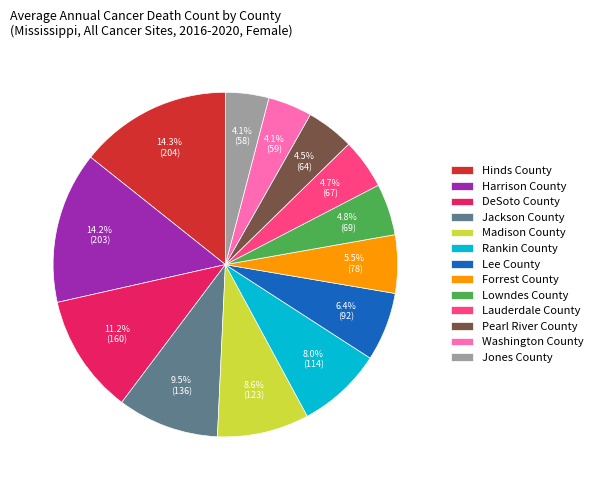

Does any single category account for the majority?

No